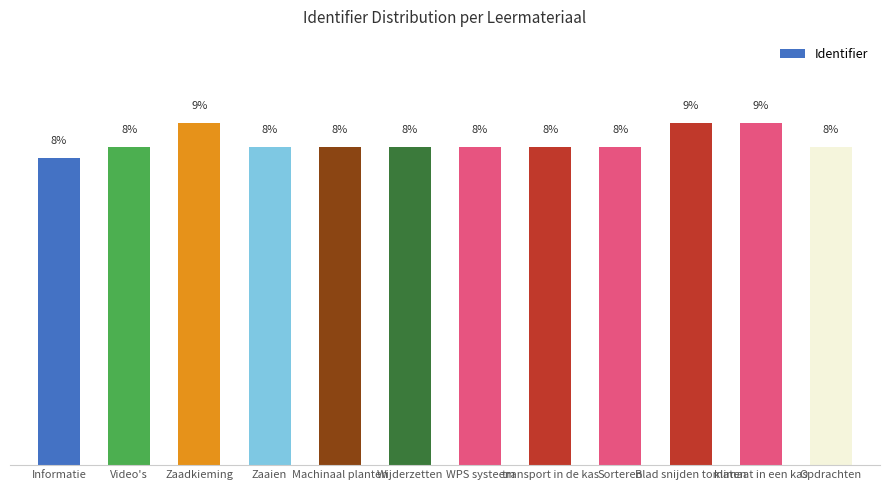

The chart shows a value of 3.3 at Blad snijden tomaten. True or false?

False